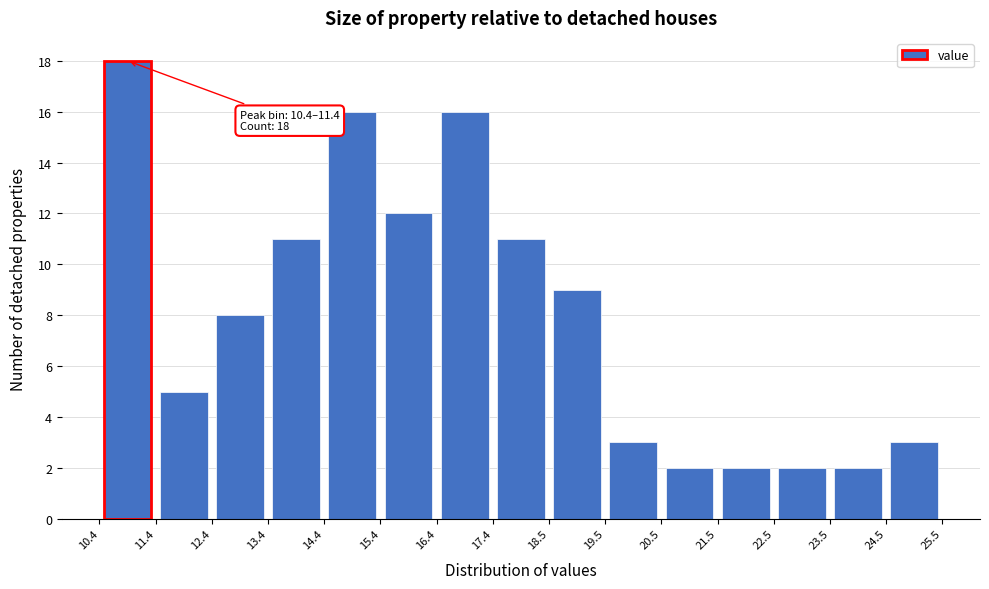

Over which range of the x-axis is the bar tallest?

10.4 to 11.4